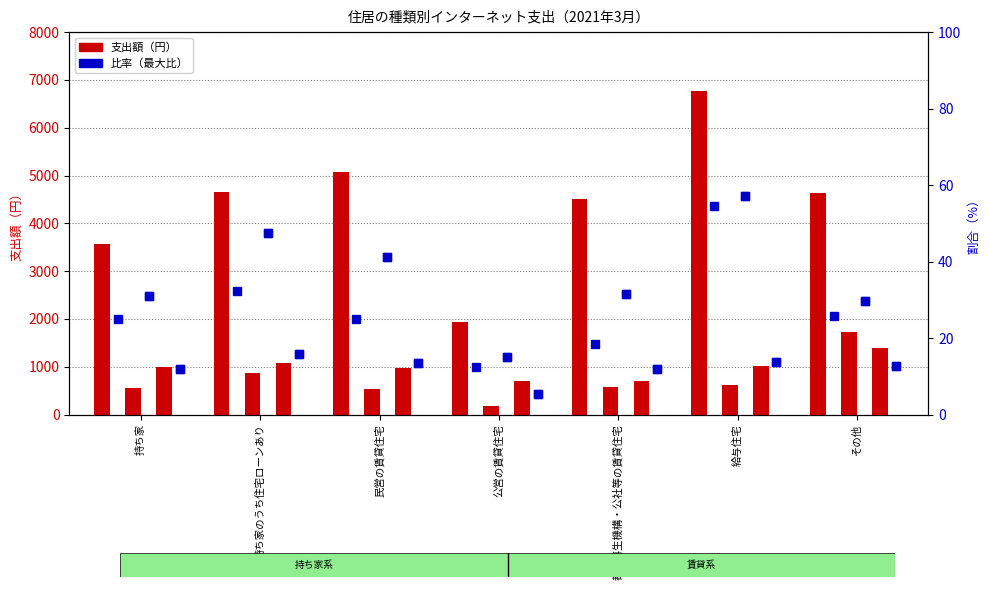

At which category is the sum across all series the highest?

給与住宅